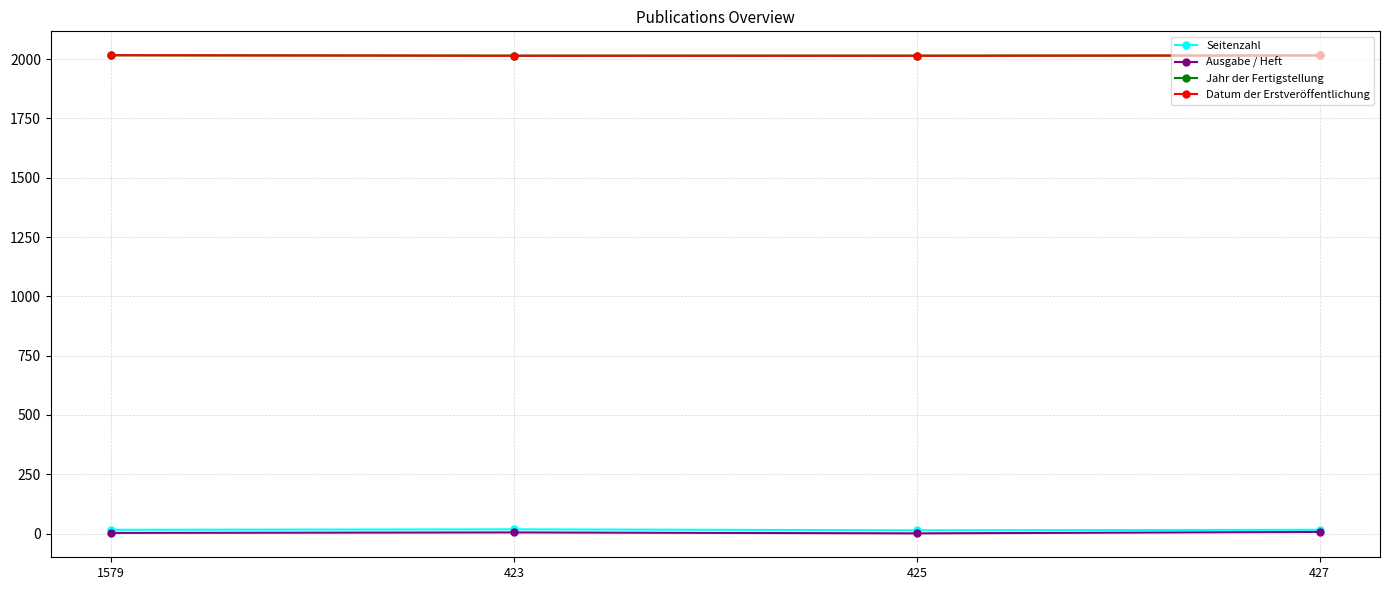

Does the chart have visible grid lines?

Yes